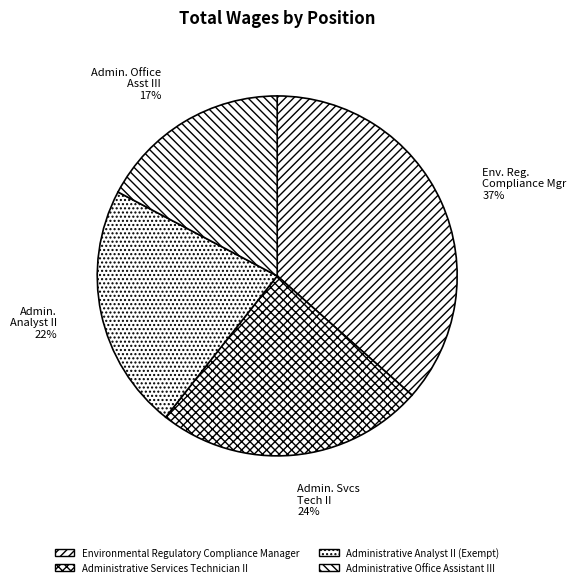

The Administrative Office Assistant III slice represents 24% of the pie. True or false?

False